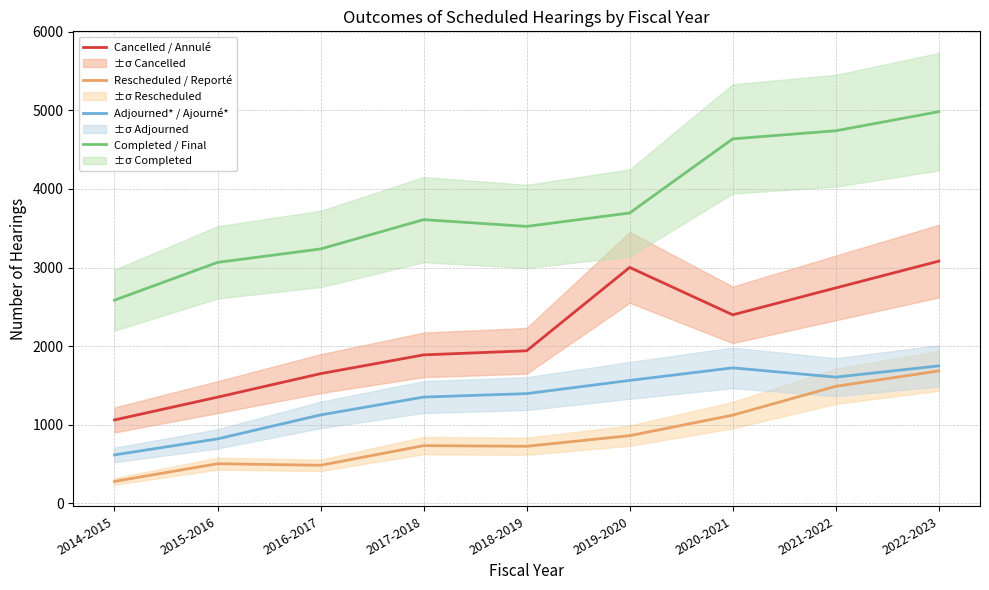

At which category does Adjourned* / Ajourné* reach its first local peak?

2020-2021